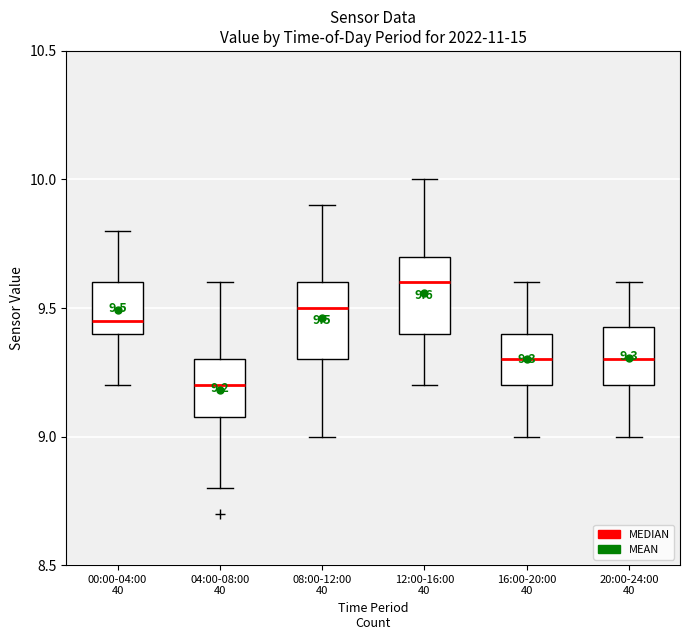

Which box has the lowest median line?

04:00-08:00 40